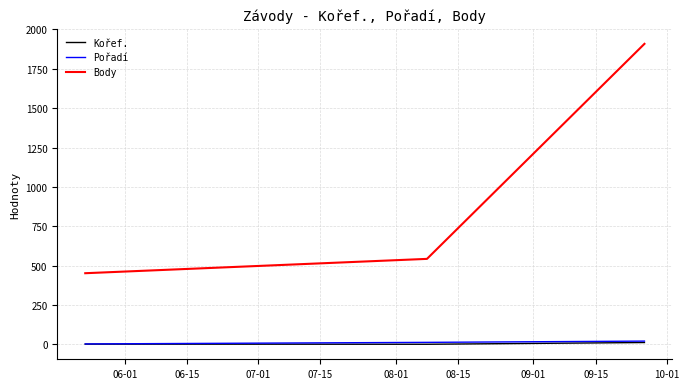

Which series has the widest spread of values?

Body